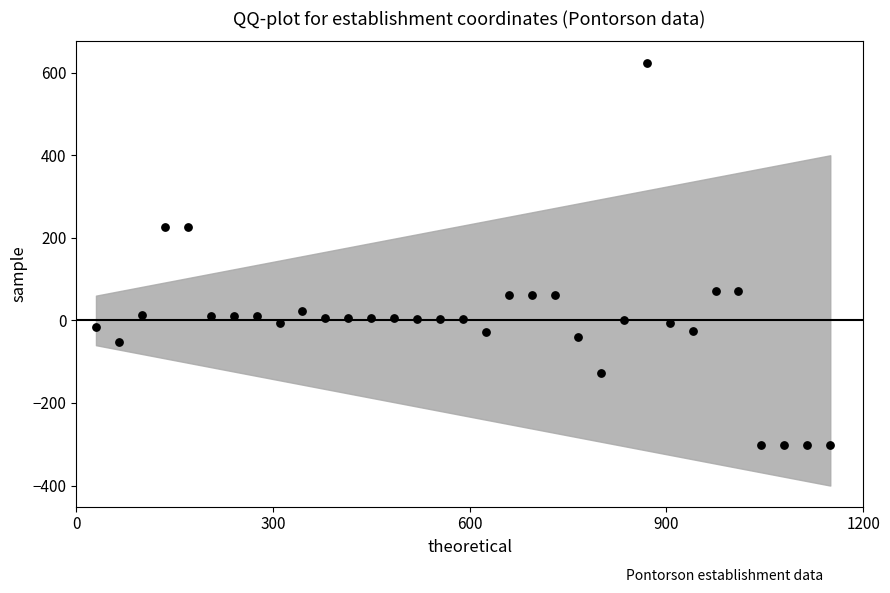

What is the range of X values (max minus min)?

1120.0